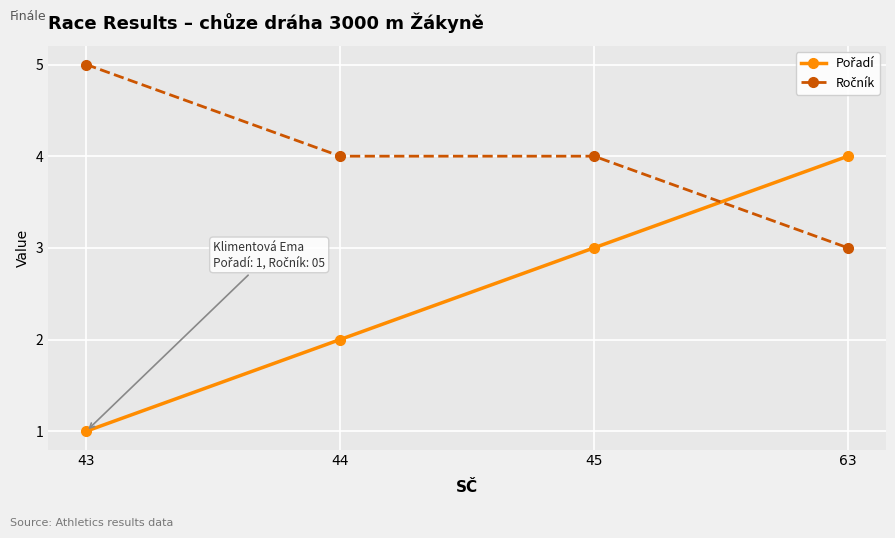

What is the spread (max minus min) of values at 43?

4